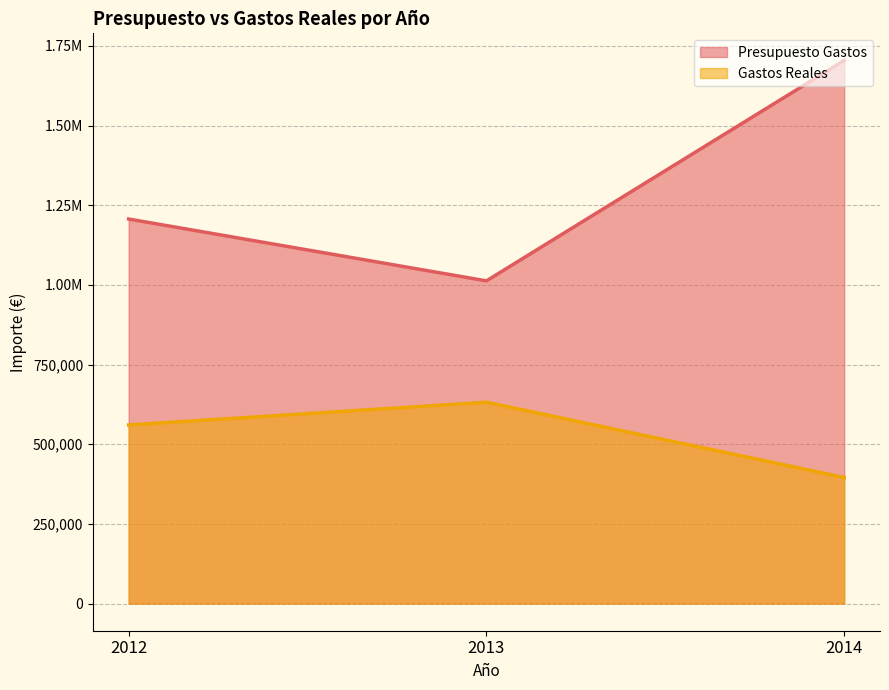

What are all the series names shown in the legend?

Presupuesto Gastos, Gastos Reales